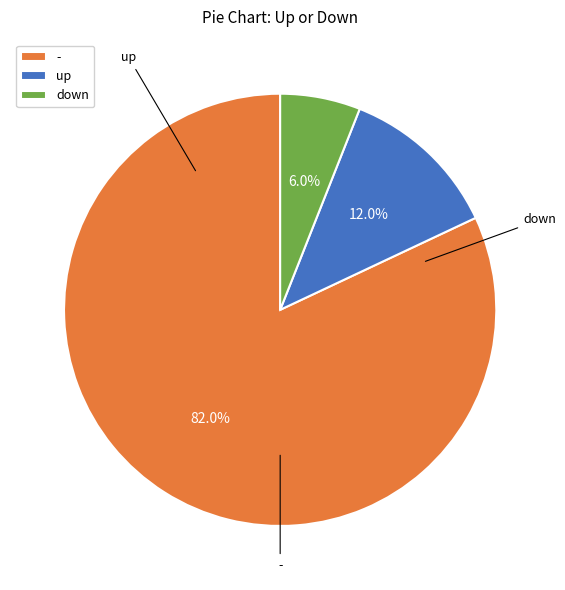

How many slices are in this pie chart?

3